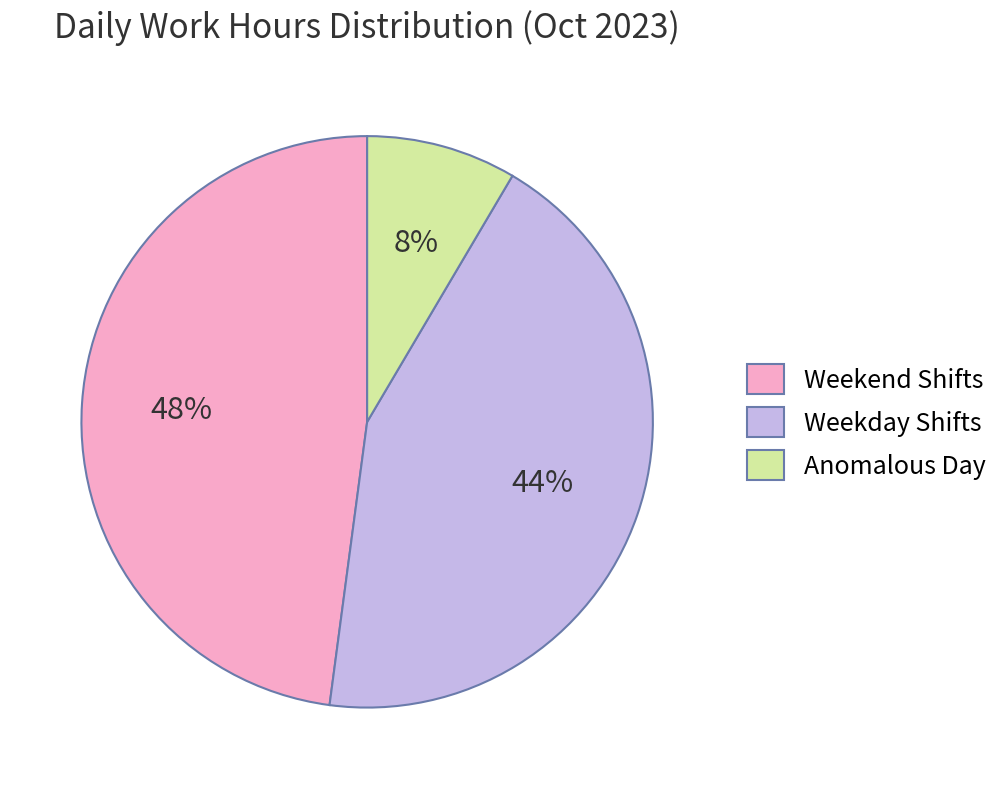

To the nearest percent, what is the average slice percentage?

33%